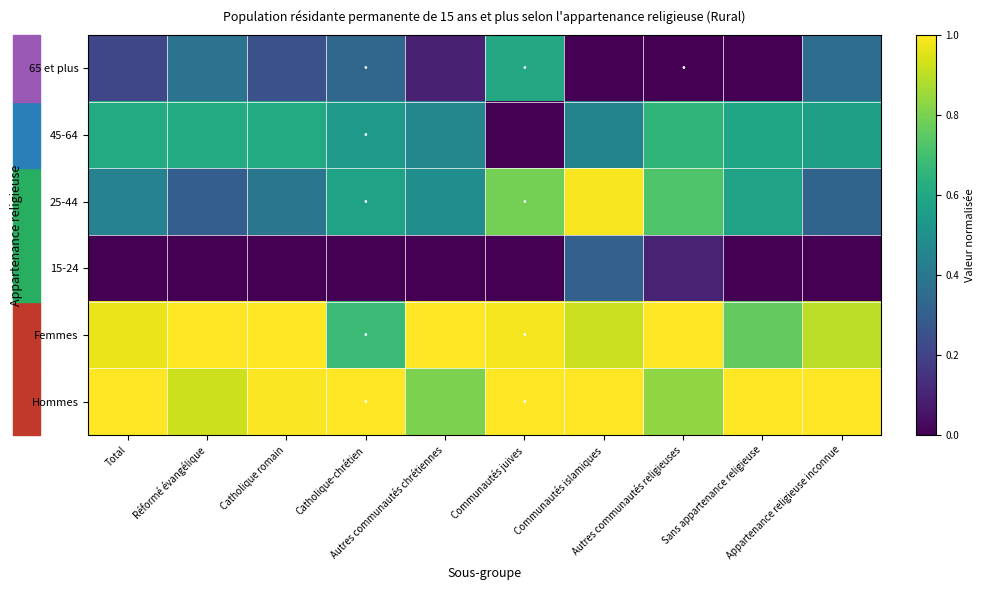

Which has a higher value, Catholique-chrétien or Catholique romain?

Catholique-chrétien